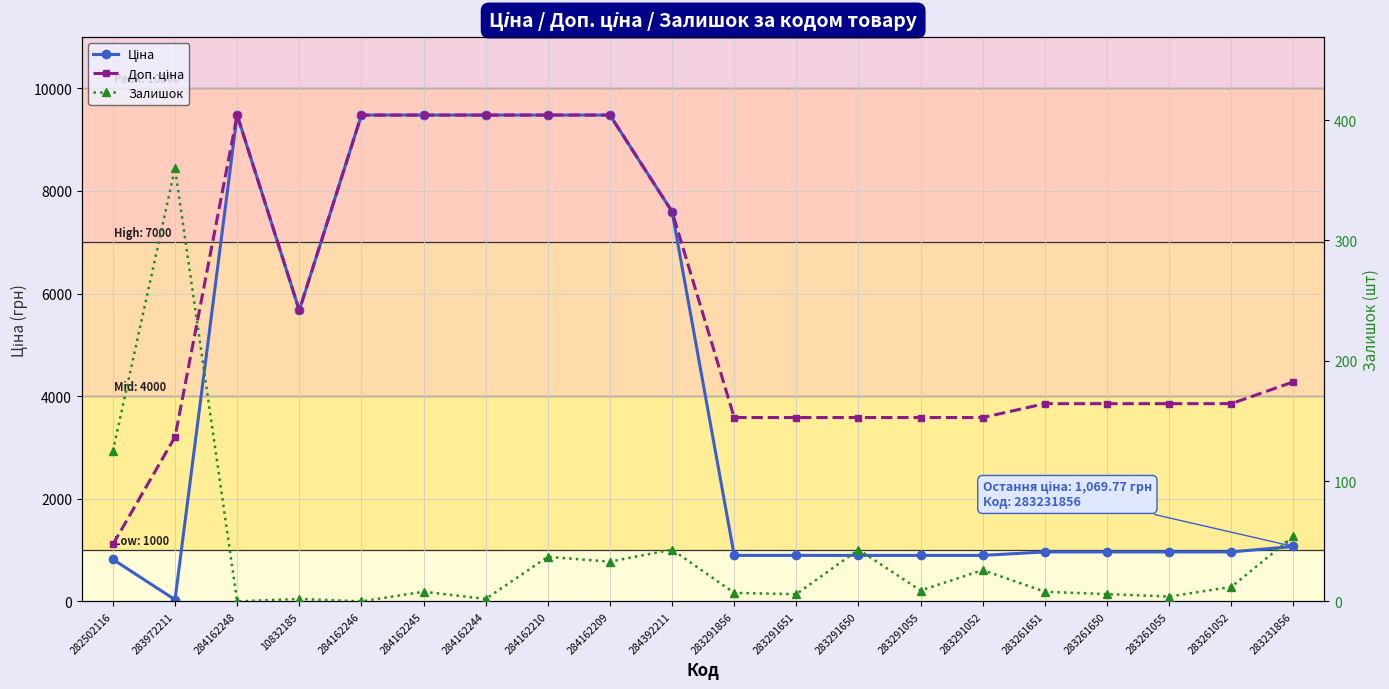

True or false: Ціна has a value of 4772.1 at 284162244.

False